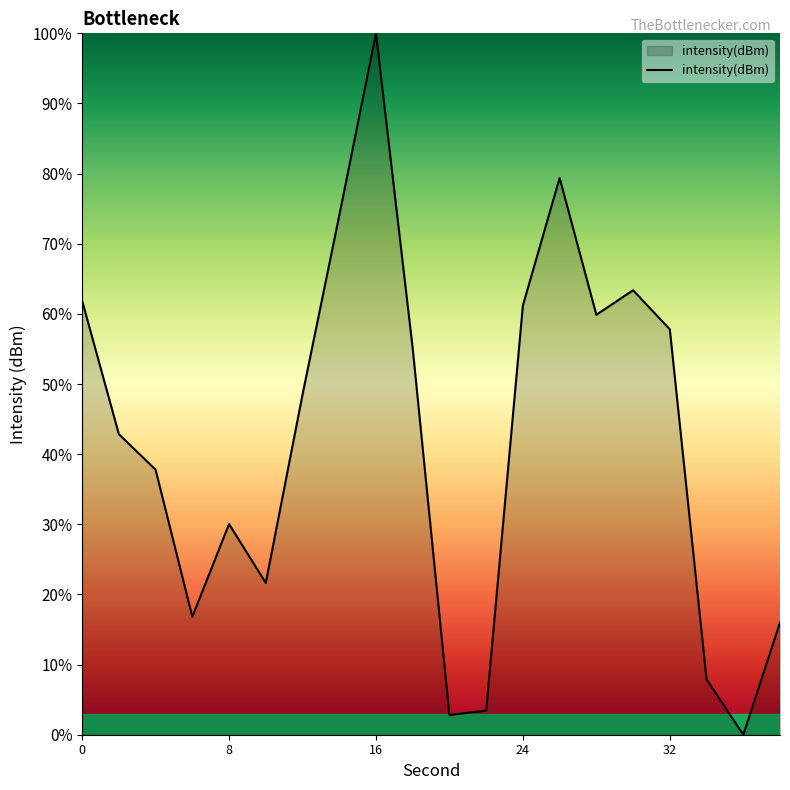

Does the chart have visible grid lines?

No